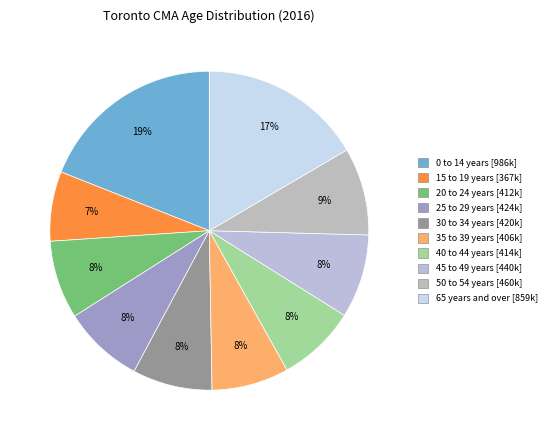

Count the number of slices in the pie.

10